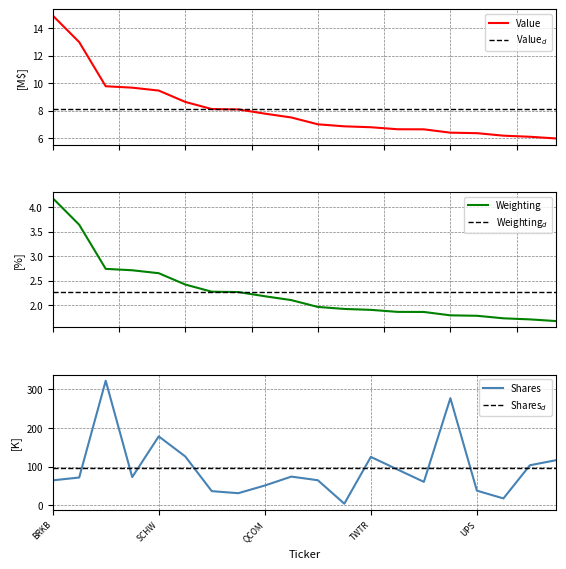

What is the value of the value point at the 20th from the left?

6.0